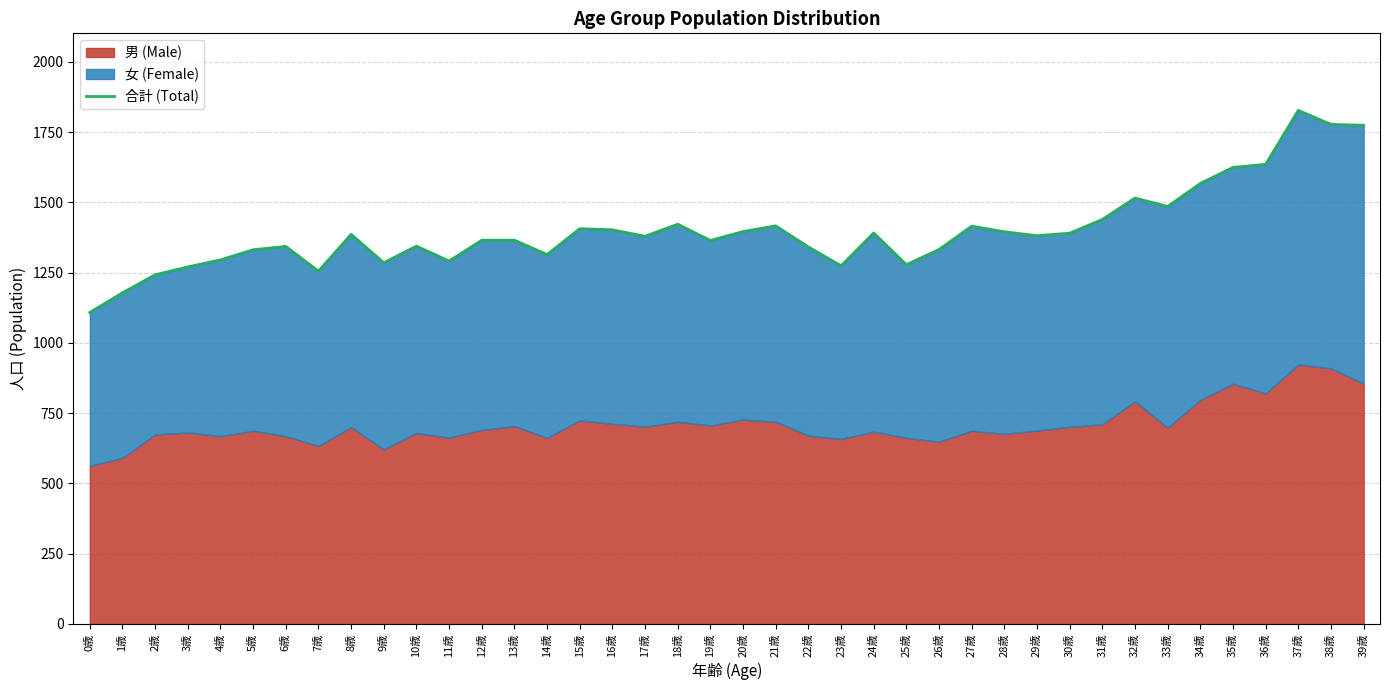

At which label is the value closest to 1467?

33歳